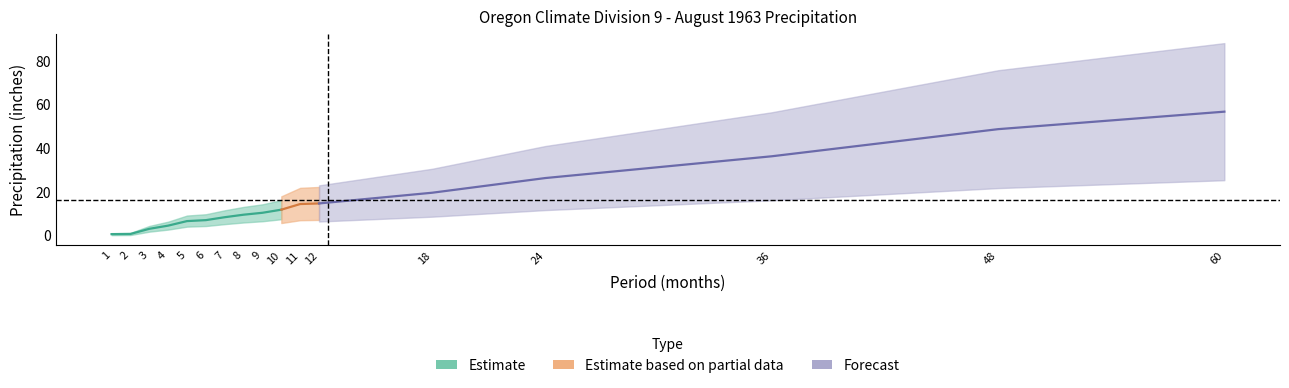

Rank the categories by Mean value from lowest to highest.

1, 2, 3, 4, 5, 6, 7, 8, 9, 10, 11, 12, 18, 24, 36, 48, 60